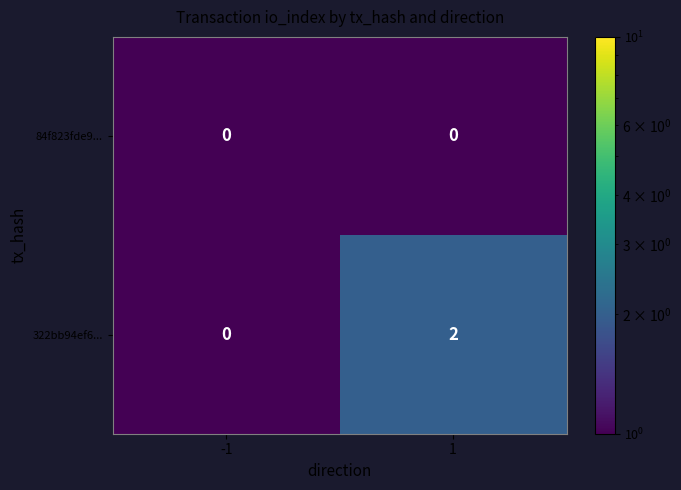

Reading right to left, list all the values displayed in this chart.

84f823fde9...: 1=0	-1=0
322bb94ef6...: 1=2	-1=0